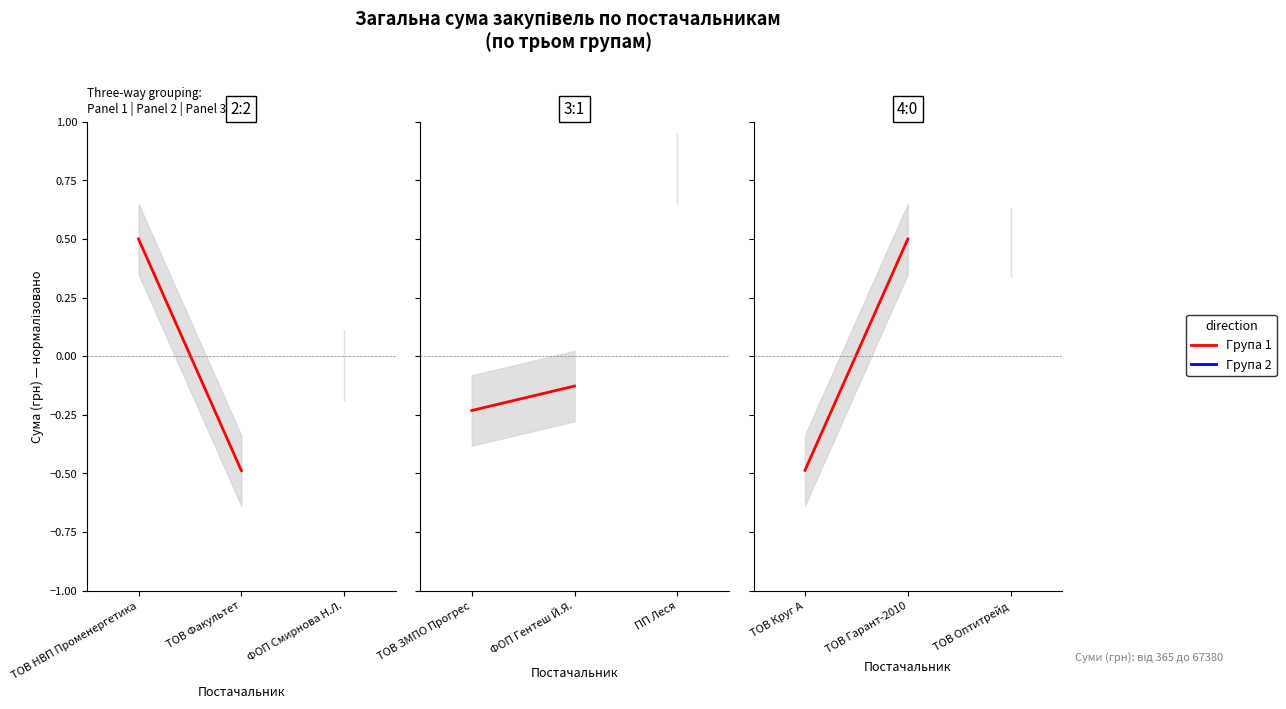

What is the greatest value displayed?

0.5